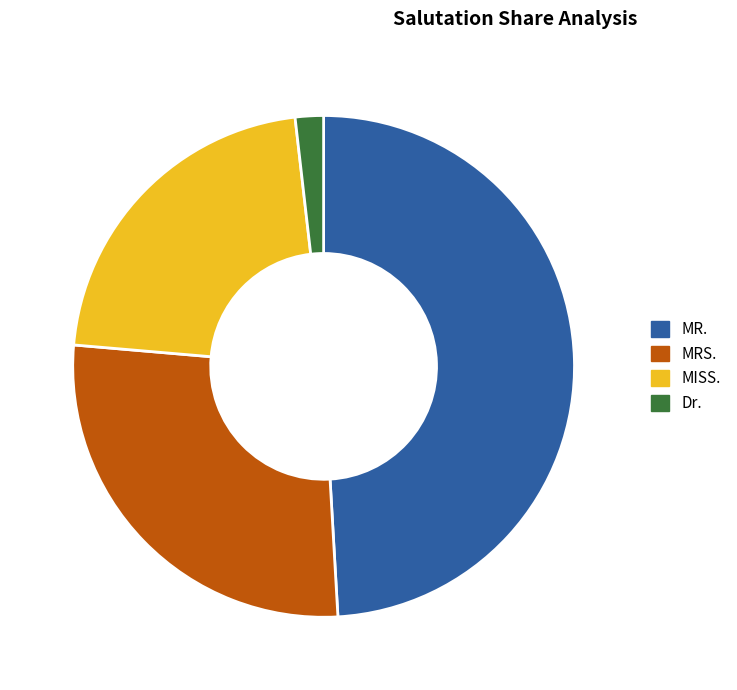

Is it true that MRS. is 33% of the pie?

False